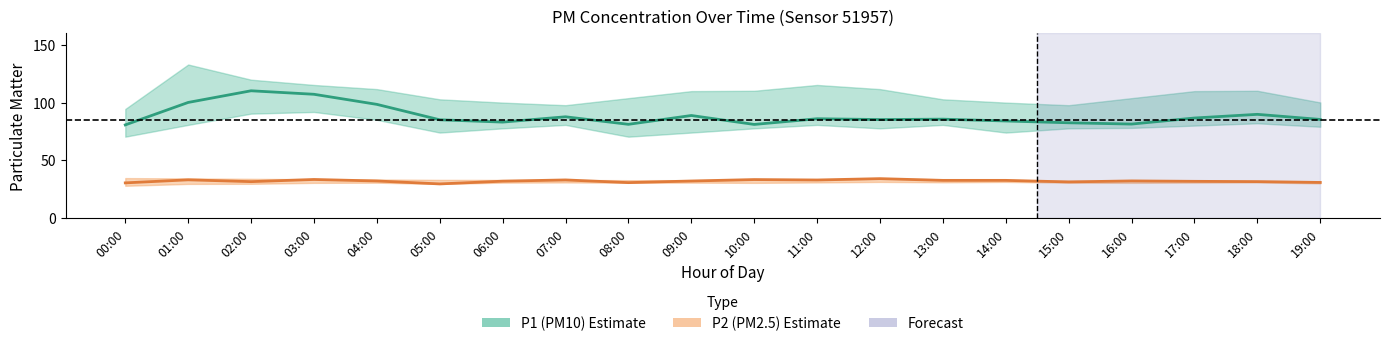

What is the maximum value for P2_lower?

31.1